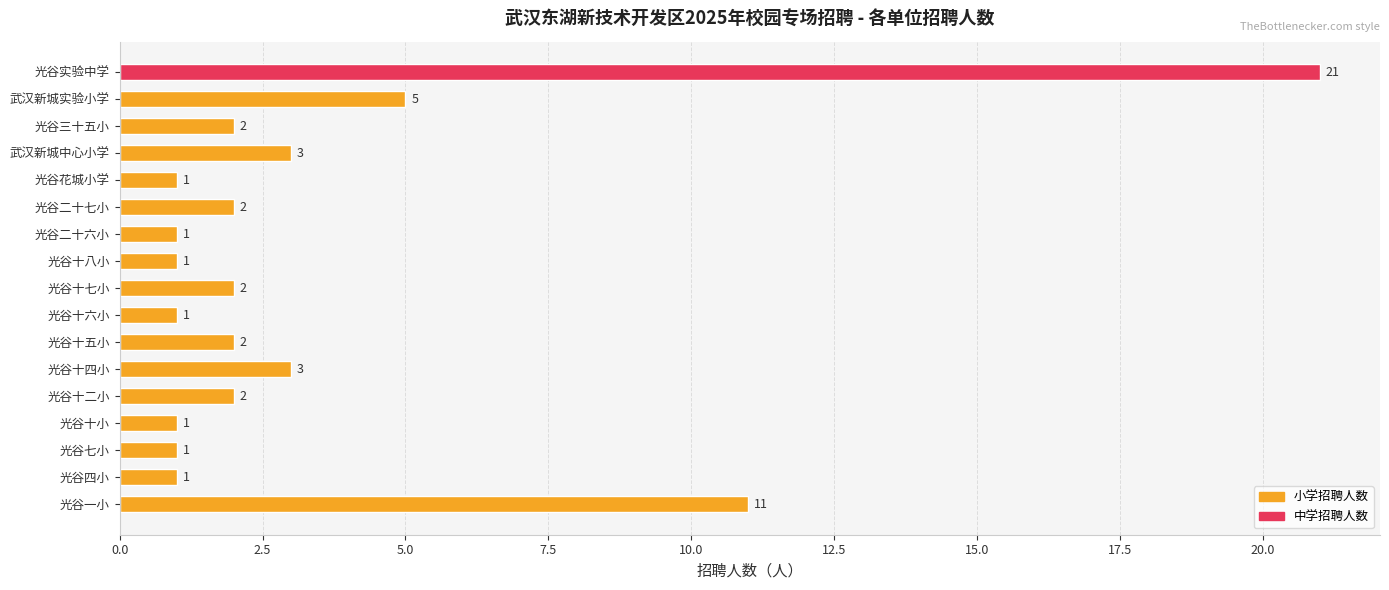

True or false: the data shows 7 at 武汉新城实验小学.

False